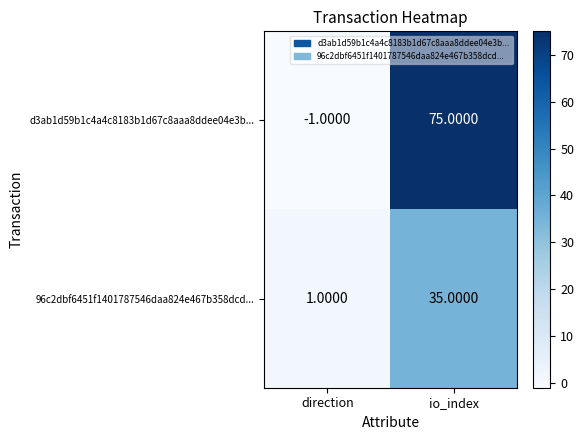

What is the smallest value displayed?

-1